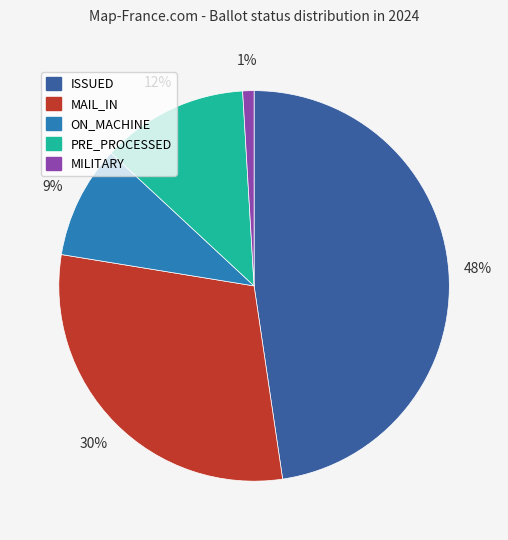

Is the sum of PRE_PROCESSED and MAIL_IN greater than half?

No